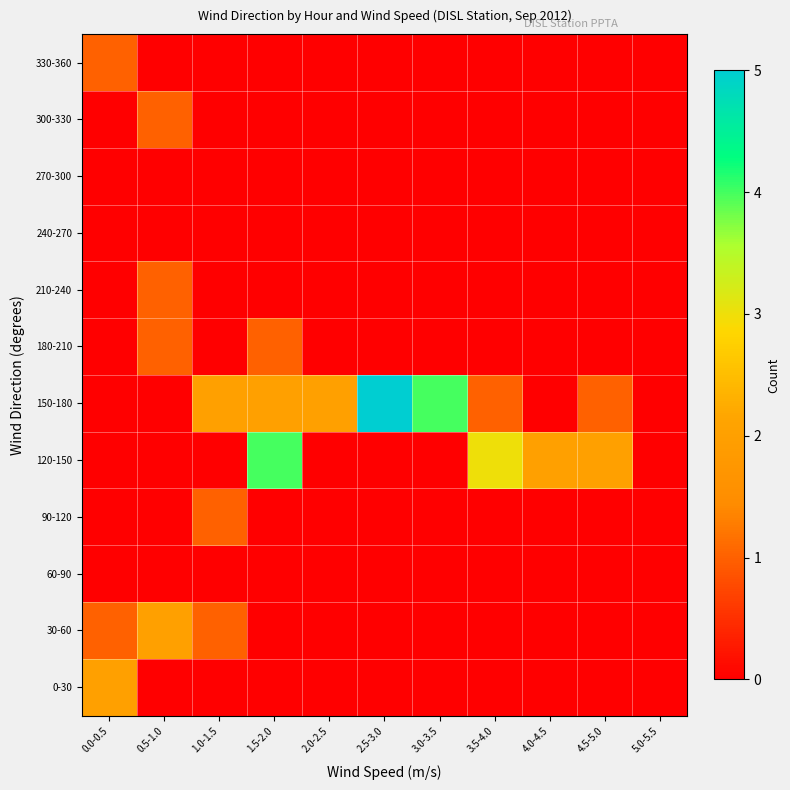

Reading left to right, extract all data points from this chart.

0-30: 0.0-0.5=2	0.5-1.0=0	1.0-1.5=0	1.5-2.0=0	2.0-2.5=0	2.5-3.0=0	3.0-3.5=0	3.5-4.0=0	4.0-4.5=0	4.5-5.0=0	5.0-5.5=0
30-60: 0.0-0.5=1	0.5-1.0=2	1.0-1.5=1	1.5-2.0=0	2.0-2.5=0	2.5-3.0=0	3.0-3.5=0	3.5-4.0=0	4.0-4.5=0	4.5-5.0=0	5.0-5.5=0
60-90: 0.0-0.5=0	0.5-1.0=0	1.0-1.5=0	1.5-2.0=0	2.0-2.5=0	2.5-3.0=0	3.0-3.5=0	3.5-4.0=0	4.0-4.5=0	4.5-5.0=0	5.0-5.5=0
90-120: 0.0-0.5=0	0.5-1.0=0	1.0-1.5=1	1.5-2.0=0	2.0-2.5=0	2.5-3.0=0	3.0-3.5=0	3.5-4.0=0	4.0-4.5=0	4.5-5.0=0	5.0-5.5=0
120-150: 0.0-0.5=0	0.5-1.0=0	1.0-1.5=0	1.5-2.0=4	2.0-2.5=0	2.5-3.0=0	3.0-3.5=0	3.5-4.0=3	4.0-4.5=2	4.5-5.0=2	5.0-5.5=0
150-180: 0.0-0.5=0	0.5-1.0=0	1.0-1.5=2	1.5-2.0=2	2.0-2.5=2	2.5-3.0=5	3.0-3.5=4	3.5-4.0=1	4.0-4.5=0	4.5-5.0=1	5.0-5.5=0
180-210: 0.0-0.5=0	0.5-1.0=1	1.0-1.5=0	1.5-2.0=1	2.0-2.5=0	2.5-3.0=0	3.0-3.5=0	3.5-4.0=0	4.0-4.5=0	4.5-5.0=0	5.0-5.5=0
210-240: 0.0-0.5=0	0.5-1.0=1	1.0-1.5=0	1.5-2.0=0	2.0-2.5=0	2.5-3.0=0	3.0-3.5=0	3.5-4.0=0	4.0-4.5=0	4.5-5.0=0	5.0-5.5=0
240-270: 0.0-0.5=0	0.5-1.0=0	1.0-1.5=0	1.5-2.0=0	2.0-2.5=0	2.5-3.0=0	3.0-3.5=0	3.5-4.0=0	4.0-4.5=0	4.5-5.0=0	5.0-5.5=0
270-300: 0.0-0.5=0	0.5-1.0=0	1.0-1.5=0	1.5-2.0=0	2.0-2.5=0	2.5-3.0=0	3.0-3.5=0	3.5-4.0=0	4.0-4.5=0	4.5-5.0=0	5.0-5.5=0
300-330: 0.0-0.5=0	0.5-1.0=1	1.0-1.5=0	1.5-2.0=0	2.0-2.5=0	2.5-3.0=0	3.0-3.5=0	3.5-4.0=0	4.0-4.5=0	4.5-5.0=0	5.0-5.5=0
330-360: 0.0-0.5=1	0.5-1.0=0	1.0-1.5=0	1.5-2.0=0	2.0-2.5=0	2.5-3.0=0	3.0-3.5=0	3.5-4.0=0	4.0-4.5=0	4.5-5.0=0	5.0-5.5=0